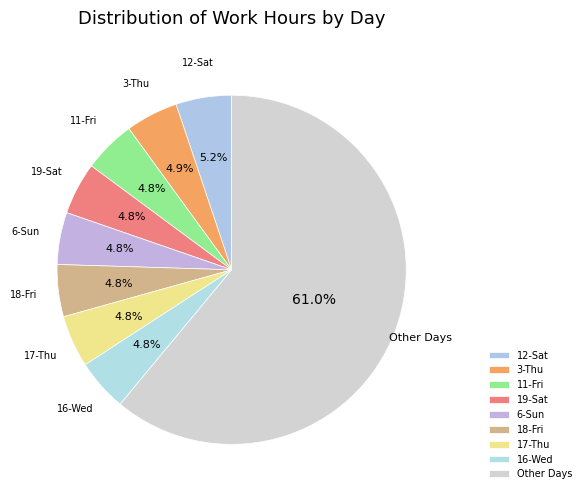

To the nearest percent, what percentage of the pie is 3-Thu?

5%